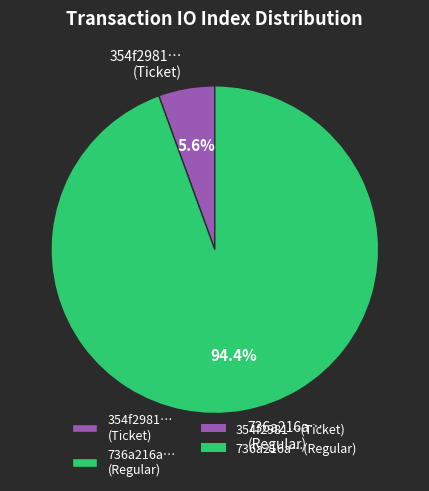

How many slices are in this pie chart?

2